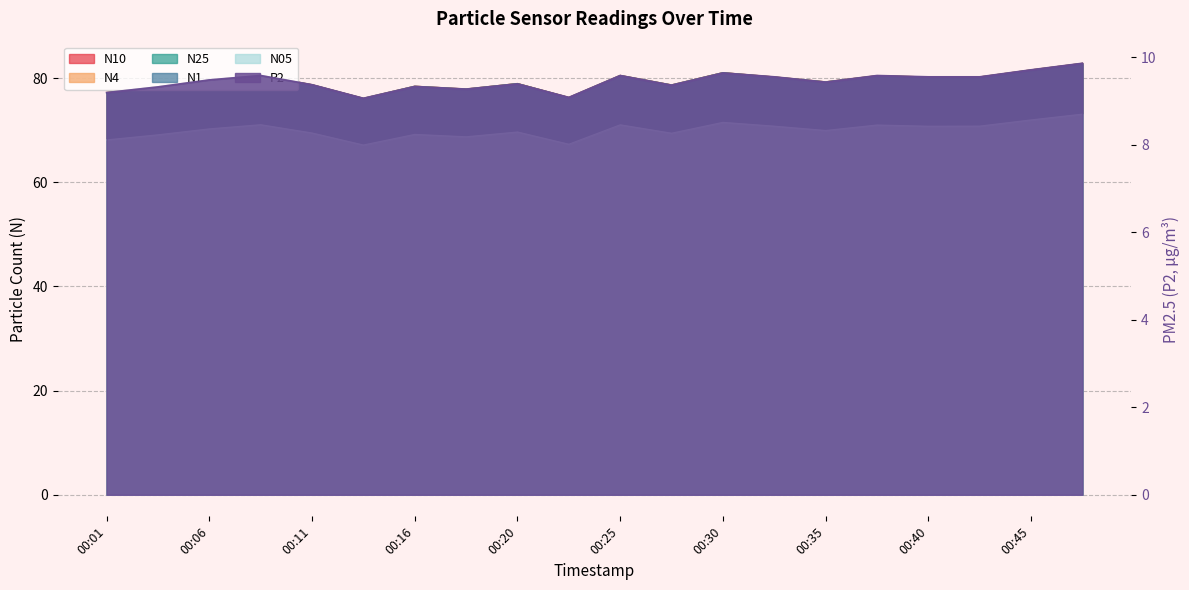

Which series has the widest spread of values?

N10